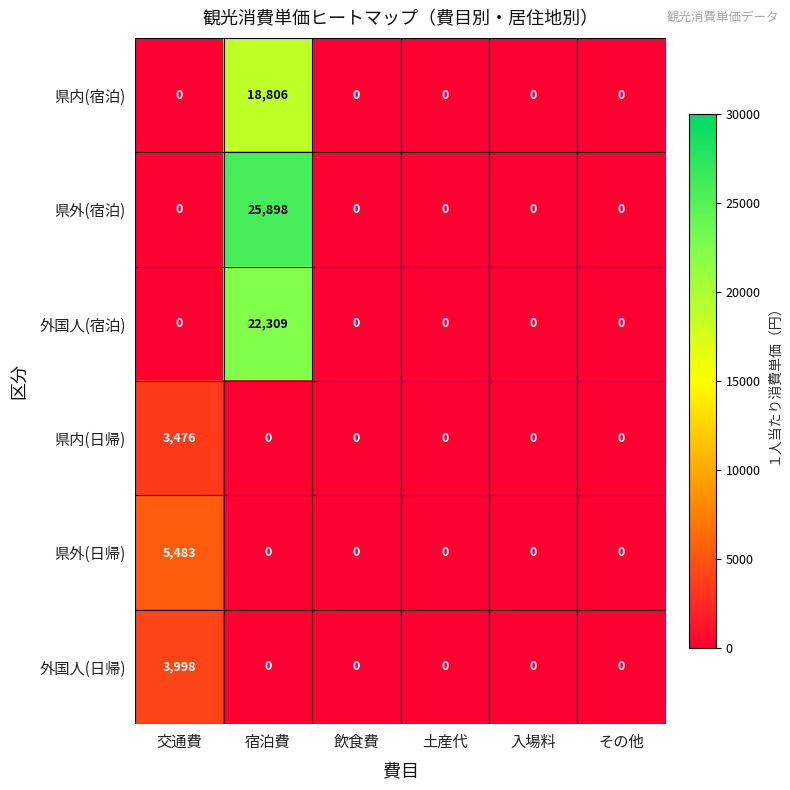

Count the number of categories in the chart.

6